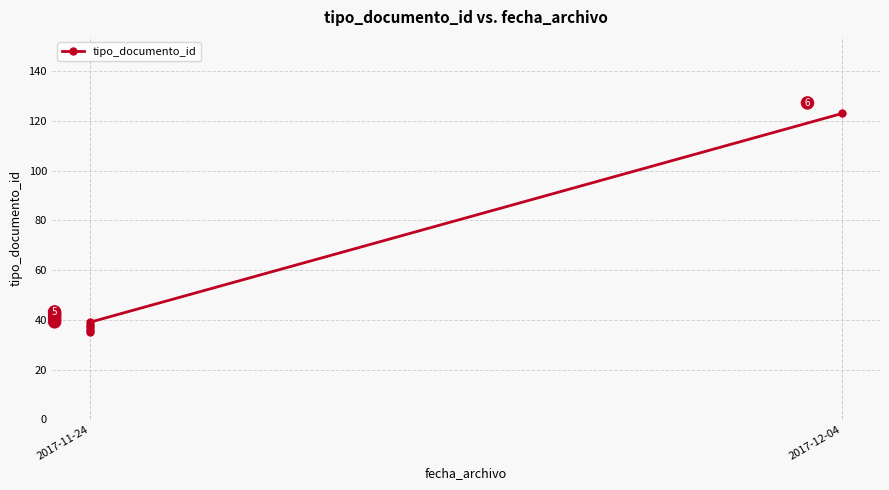

How many categories are shown in the chart?

6